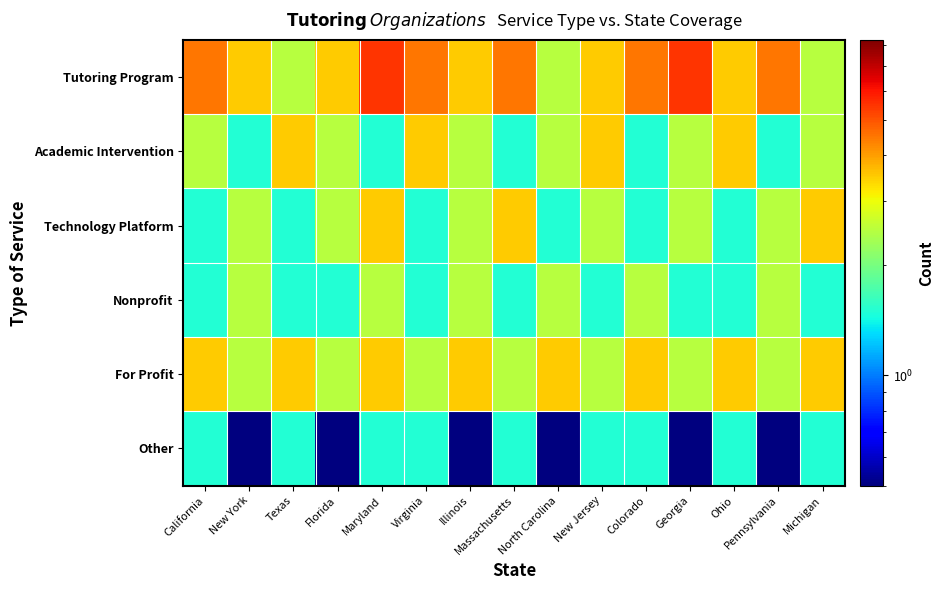

Reading right to left, list all the values displayed in this chart.

Tutoring Program: Michigan=2.5	Pennsylvania=4.5	Ohio=3.5	Georgia=5.5	Colorado=4.5	New Jersey=3.5	North Carolina=2.5	Massachusetts=4.5	Illinois=3.5	Virginia=4.5	Maryland=5.5	Florida=3.5	Texas=2.5	New York=3.5	California=4.5
Academic Intervention: Michigan=2.5	Pennsylvania=1.5	Ohio=3.5	Georgia=2.5	Colorado=1.5	New Jersey=3.5	North Carolina=2.5	Massachusetts=1.5	Illinois=2.5	Virginia=3.5	Maryland=1.5	Florida=2.5	Texas=3.5	New York=1.5	California=2.5
Technology Platform: Michigan=3.5	Pennsylvania=2.5	Ohio=1.5	Georgia=2.5	Colorado=1.5	New Jersey=2.5	North Carolina=1.5	Massachusetts=3.5	Illinois=2.5	Virginia=1.5	Maryland=3.5	Florida=2.5	Texas=1.5	New York=2.5	California=1.5
Nonprofit: Michigan=1.5	Pennsylvania=2.5	Ohio=1.5	Georgia=1.5	Colorado=2.5	New Jersey=1.5	North Carolina=2.5	Massachusetts=1.5	Illinois=2.5	Virginia=1.5	Maryland=2.5	Florida=1.5	Texas=1.5	New York=2.5	California=1.5
For Profit: Michigan=3.5	Pennsylvania=2.5	Ohio=3.5	Georgia=2.5	Colorado=3.5	New Jersey=2.5	North Carolina=3.5	Massachusetts=2.5	Illinois=3.5	Virginia=2.5	Maryland=3.5	Florida=2.5	Texas=3.5	New York=2.5	California=3.5
Other: Michigan=1.5	Pennsylvania=0.5	Ohio=1.5	Georgia=0.5	Colorado=1.5	New Jersey=1.5	North Carolina=0.5	Massachusetts=1.5	Illinois=0.5	Virginia=1.5	Maryland=1.5	Florida=0.5	Texas=1.5	New York=0.5	California=1.5